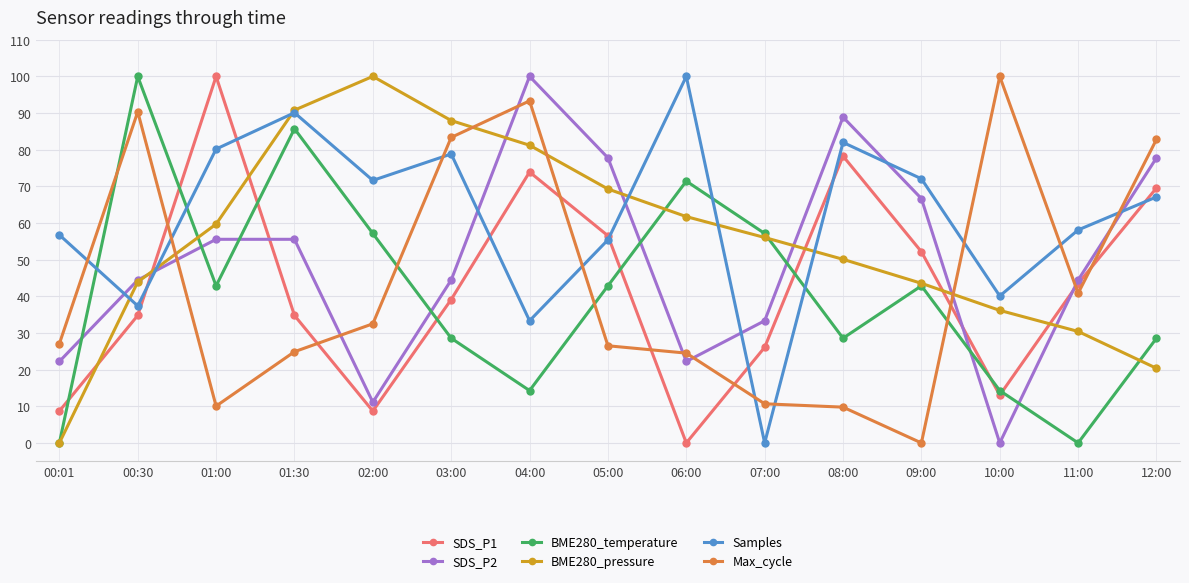

What is the difference between the highest and lowest values at 01:00?

89.9